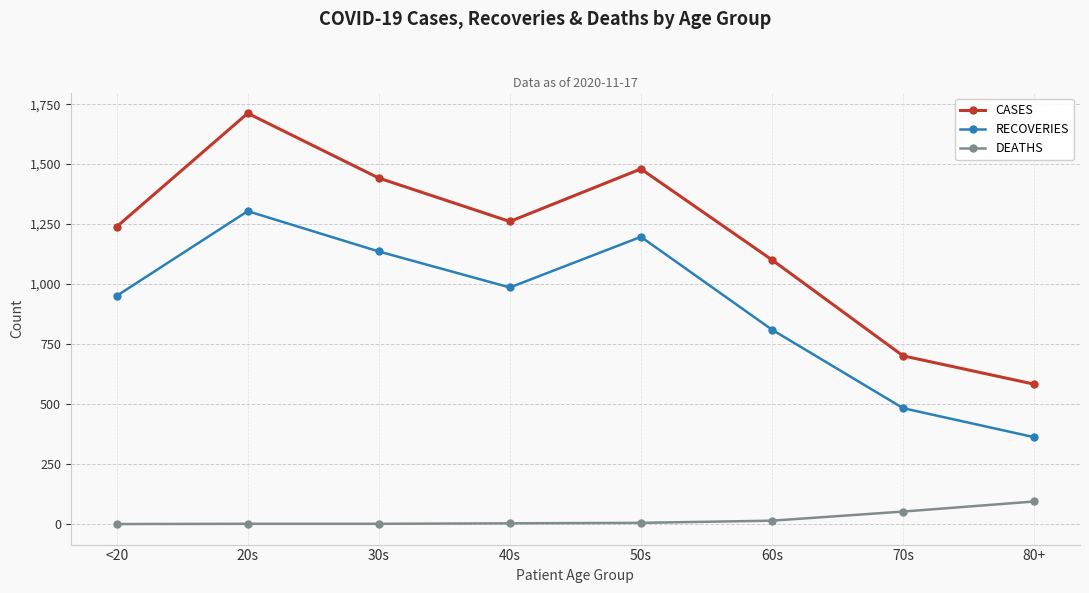

Which series has the largest total across all categories?

CASES